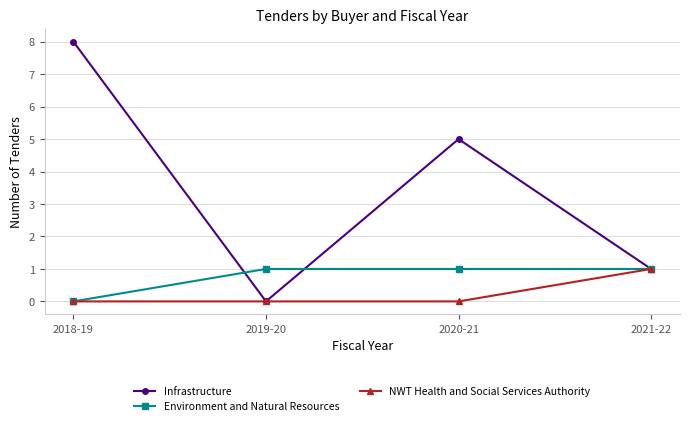

What is the greatest value displayed?

8